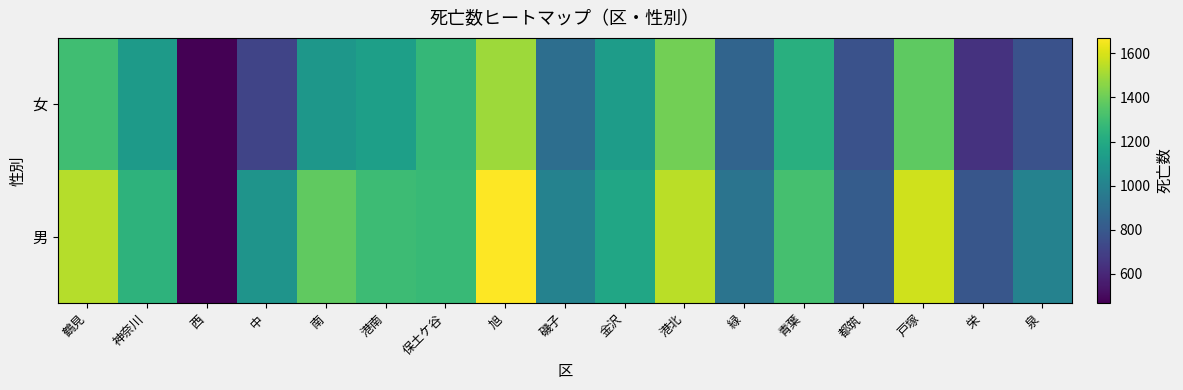

Reading left to right, list all the values displayed in this chart.

男: 鶴見=1537	神奈川=1244	西=467	中=1090	南=1376	港南=1294	保土ケ谷=1276	旭=1670	磯子=1001	金沢=1177	港北=1544	緑=930	青葉=1316	都筑=818	戸塚=1581	栄=788	泉=1001
女: 鶴見=1299	神奈川=1121	西=468	中=714	南=1102	港南=1147	保土ケ谷=1268	旭=1493	磯子=903	金沢=1131	港北=1412	緑=854	青葉=1226	都筑=768	戸塚=1373	栄=641	泉=768